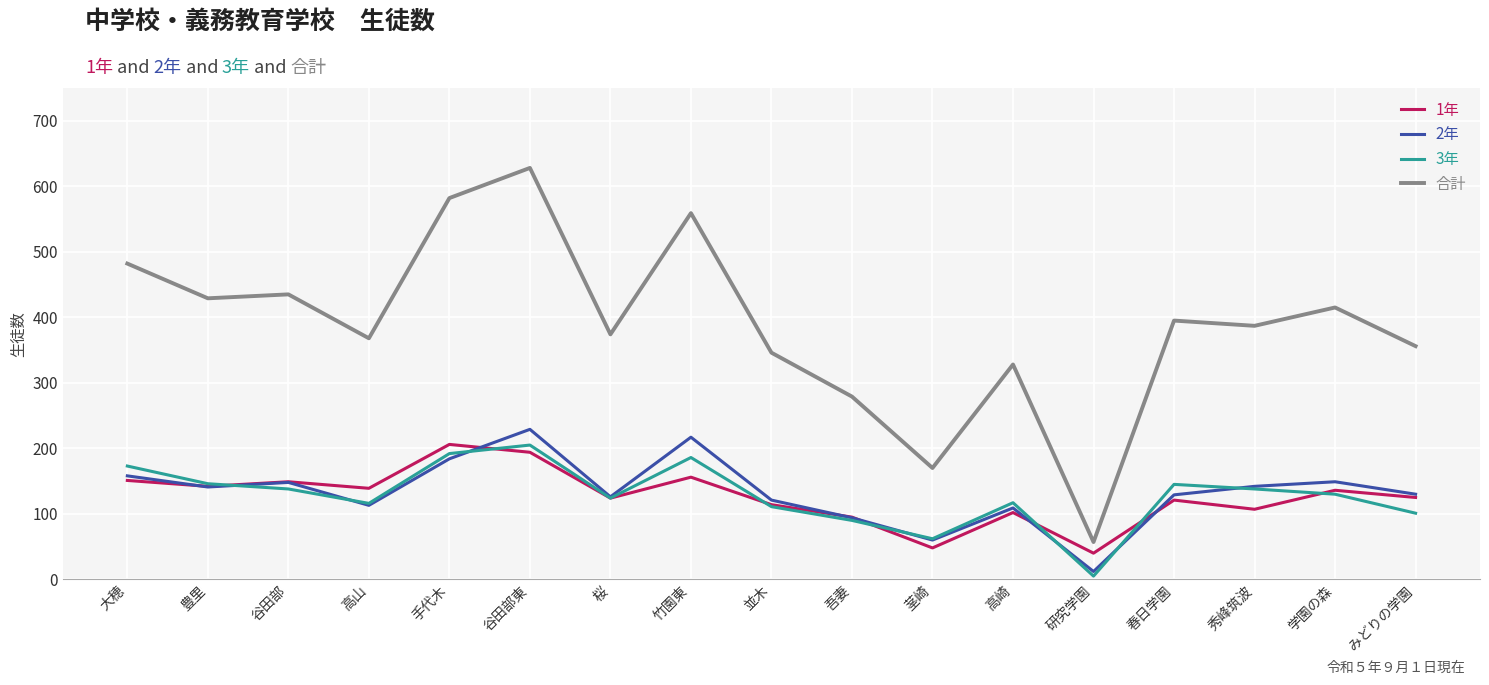

True or false: 2年 has more than 0 interior local peaks.

True